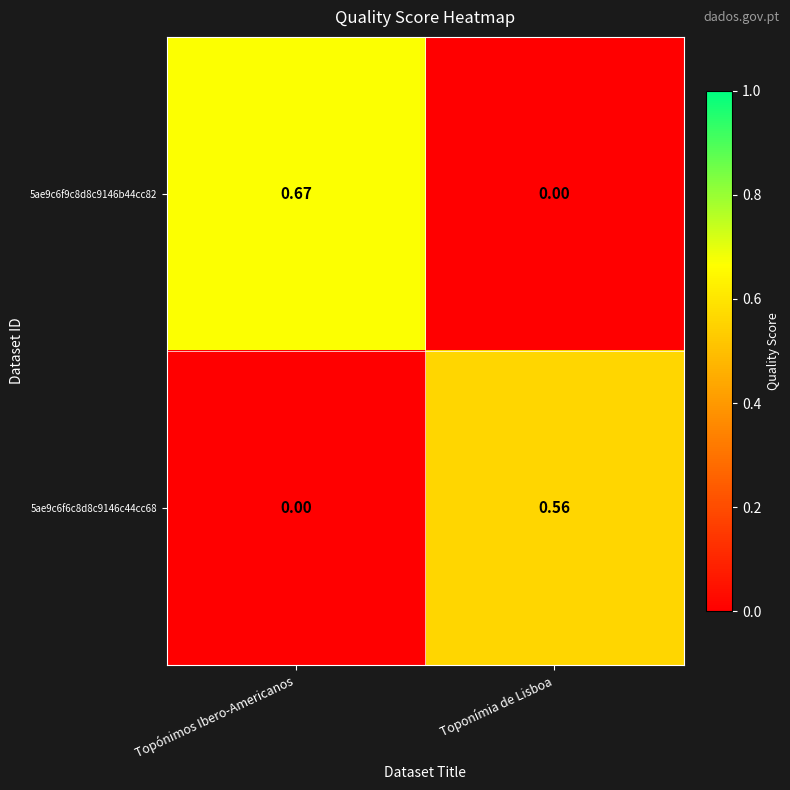

How many data points does each series have?

2